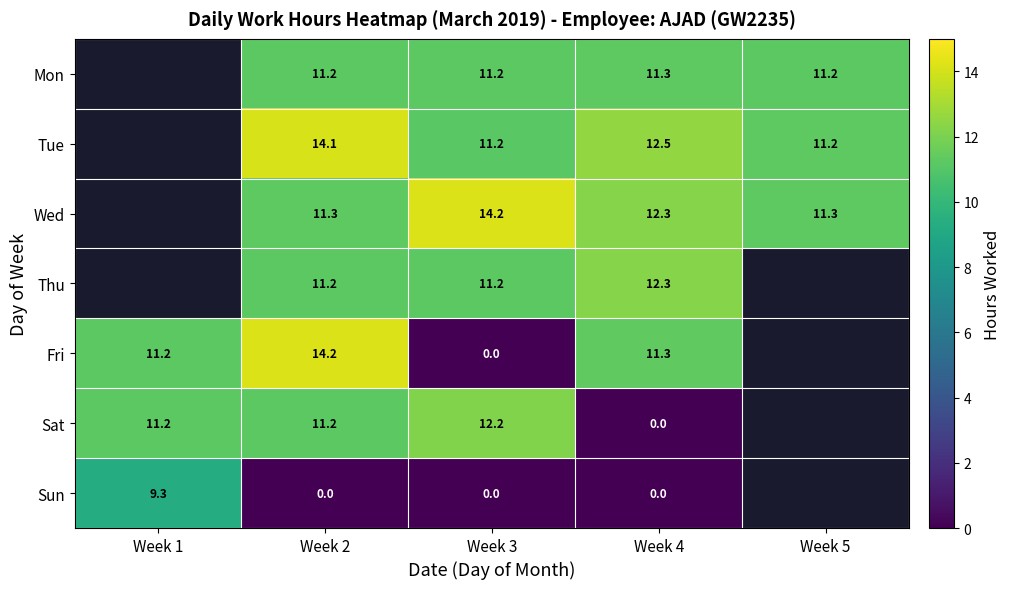

True or false: Thu has a value of 18.0 at Week 4.

False